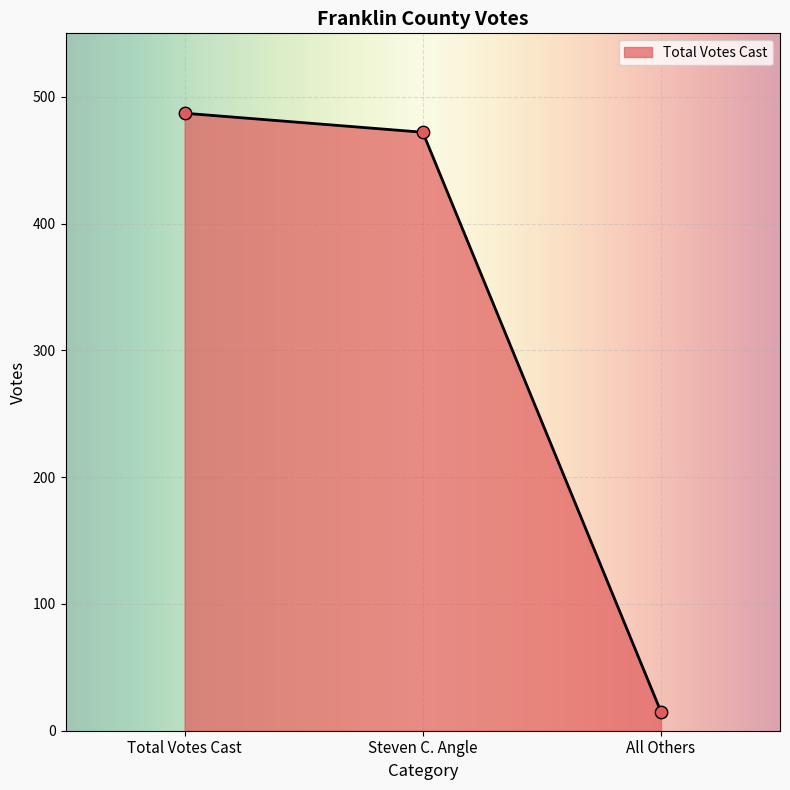

Between Steven C. Angle and Total Votes Cast, which is larger?

Total Votes Cast